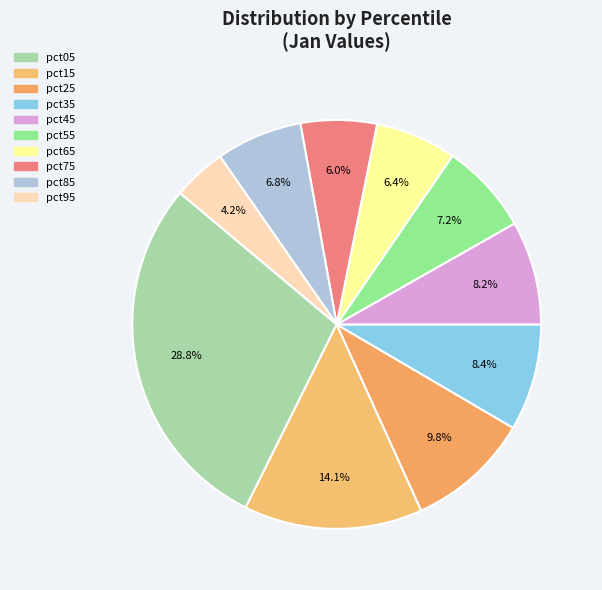

The pct35 slice represents 14% of the pie. True or false?

False